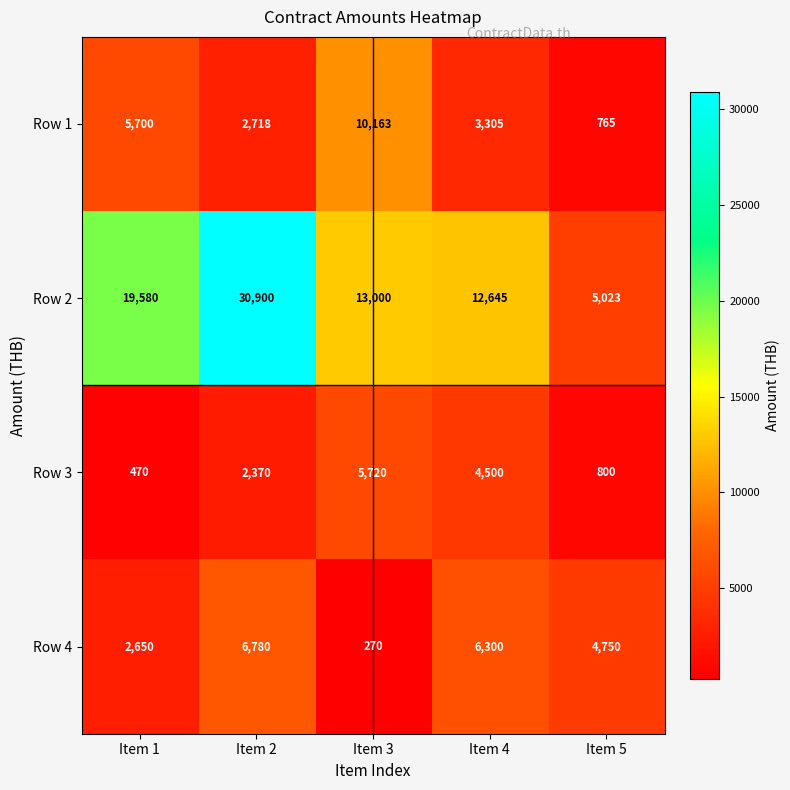

The Row 1 series shows 3305 at Item 4. True or false?

True